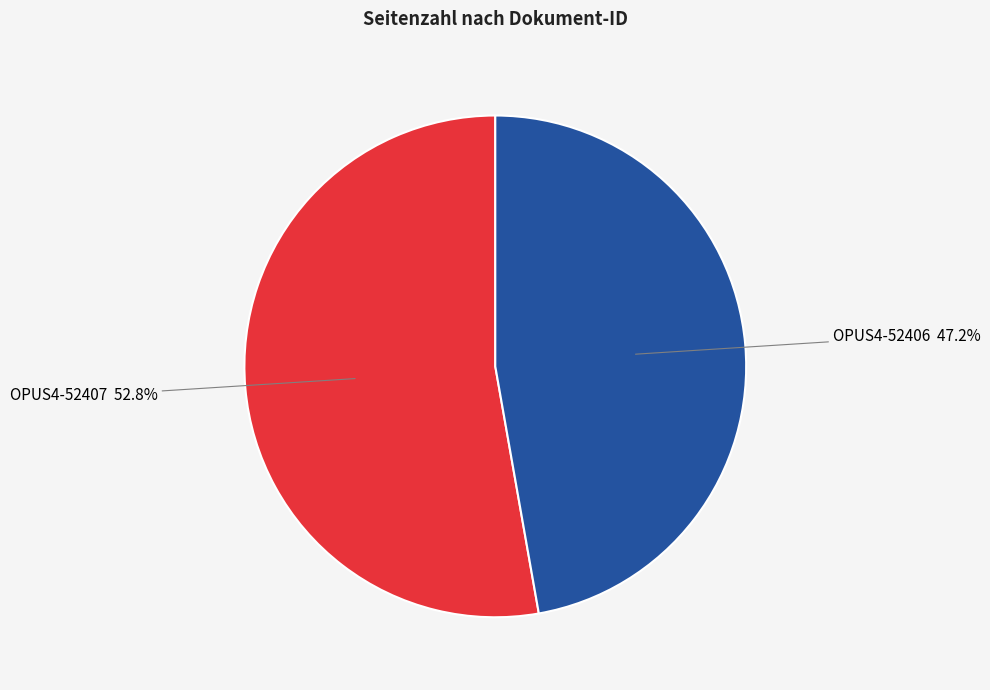

Is there any slice that represents more than half of the pie?

Yes